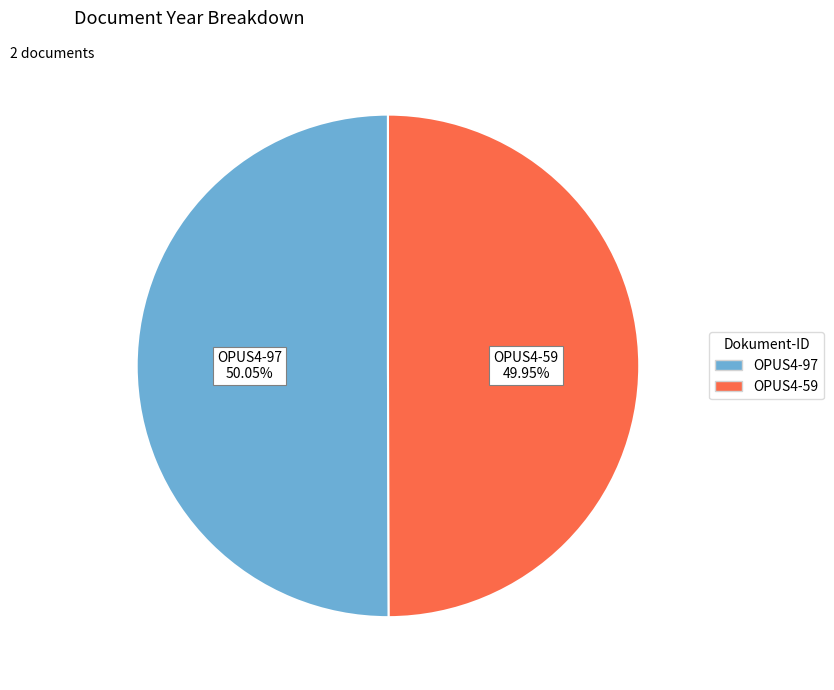

Is there any slice that represents more than half of the pie?

Yes